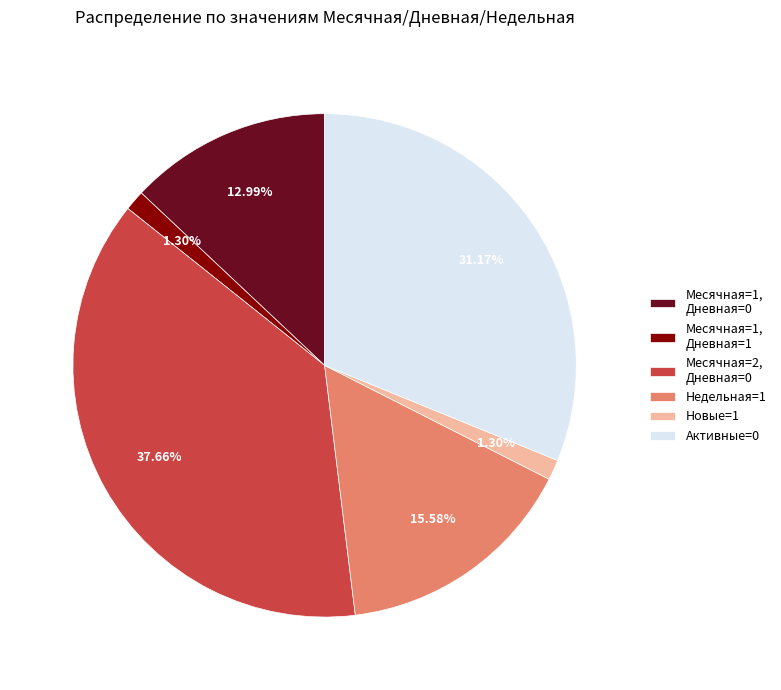

Combined, do Новые=1 and Недельная=1 account for over 50%?

No